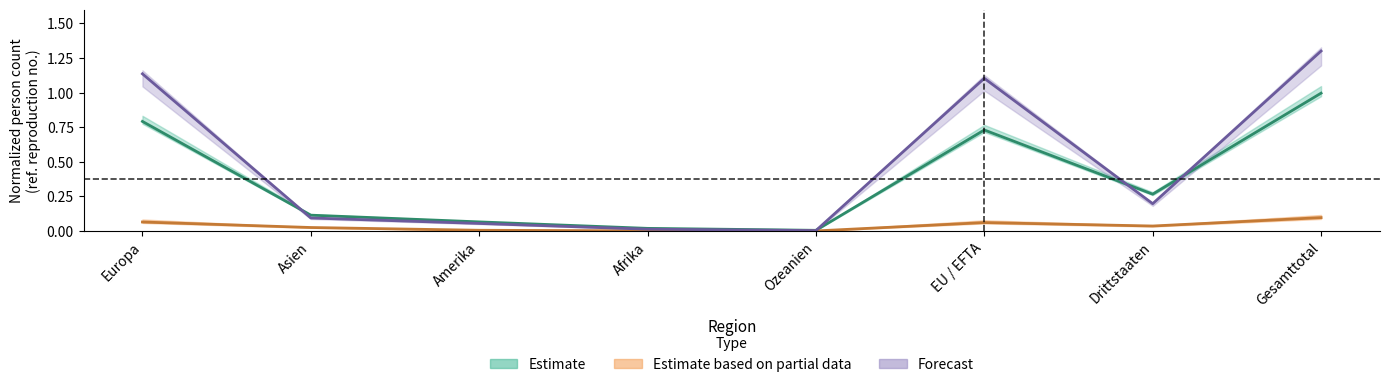

What is the approximate value of Aufenthalter (B) Total at Europa?

0.8